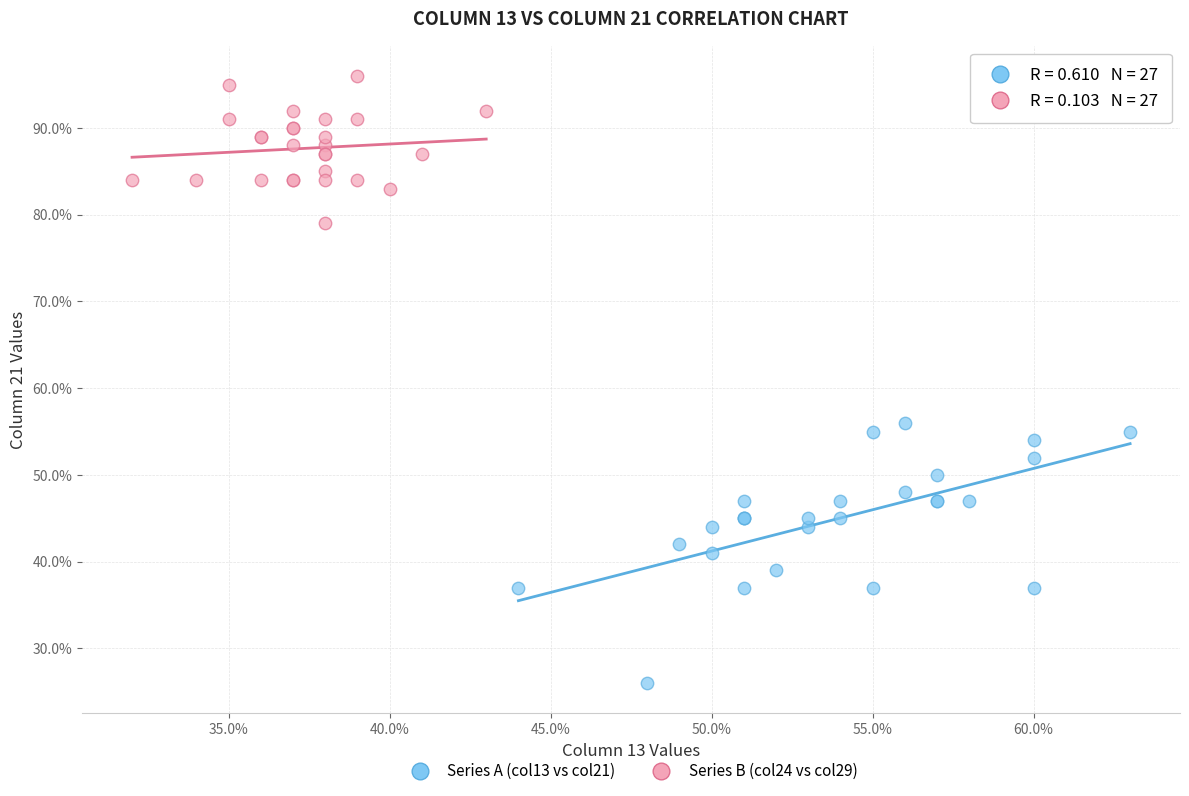

Which series contains the highest Y value?

Series B (col24 vs col29)